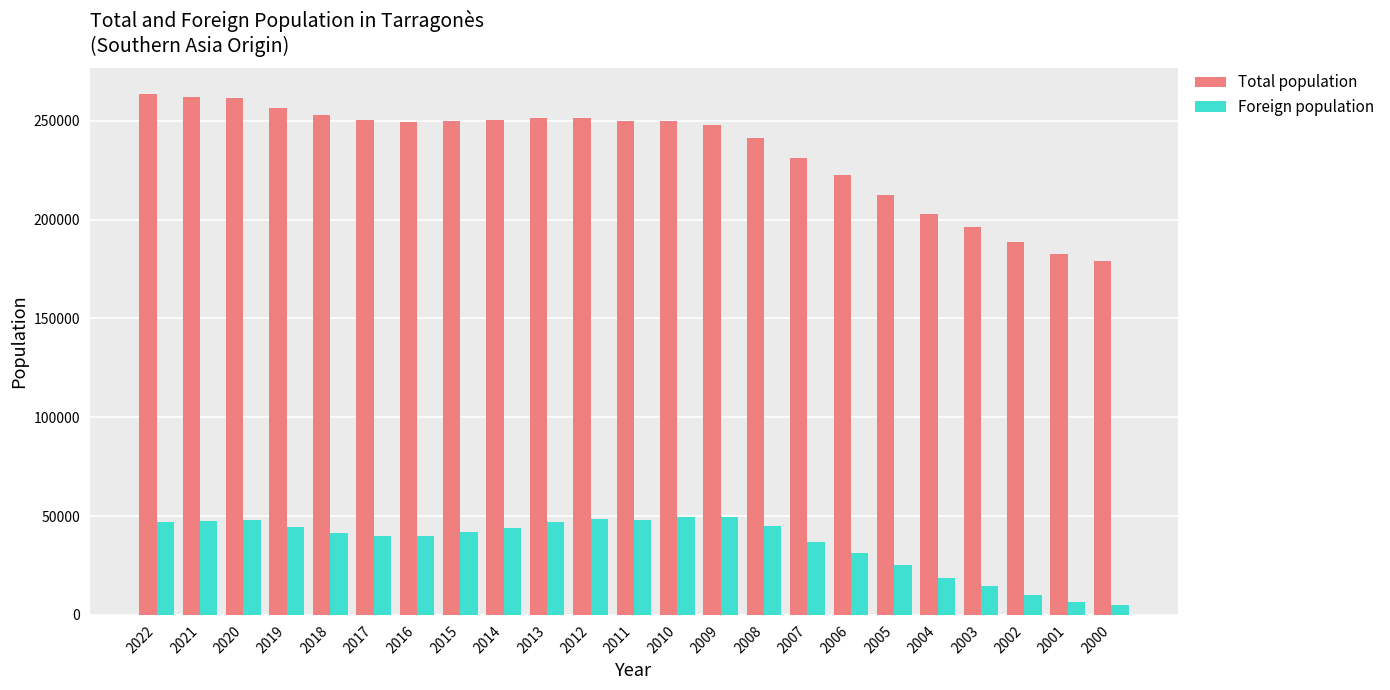

The value of Total population at 2015 is 427465. True or false?

False